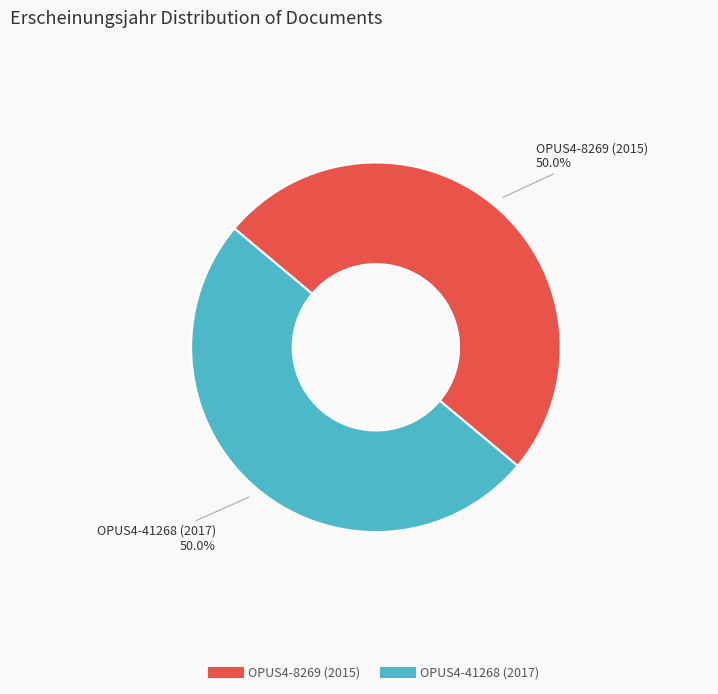

Is the sum of OPUS4-8269 (2015) and OPUS4-41268 (2017) greater than half?

Yes